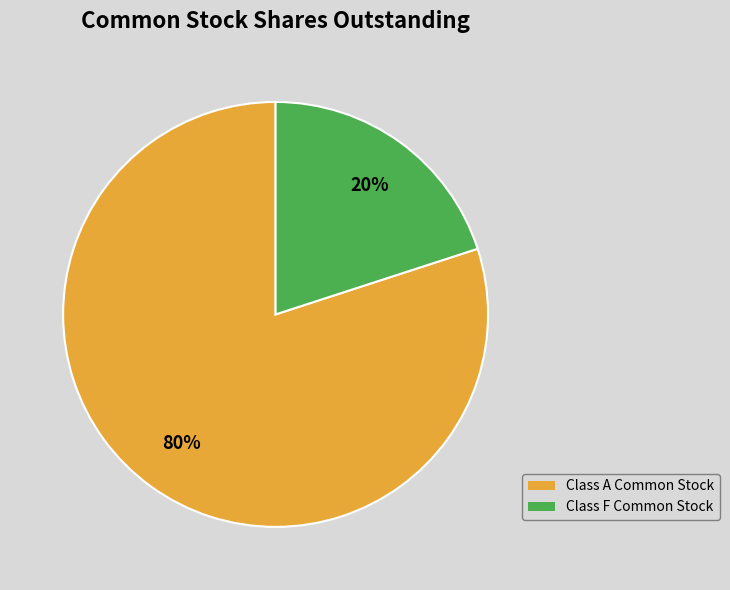

What is the largest slice in the pie chart?

Class A Common Stock